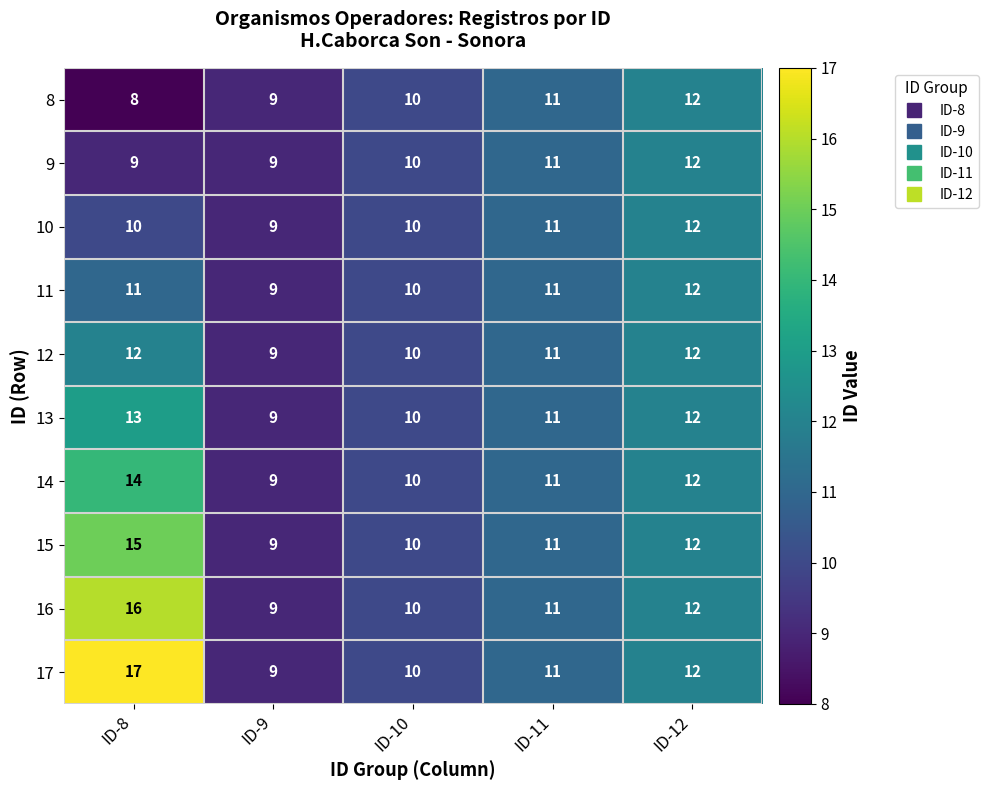

Which series has the widest spread of values?

17